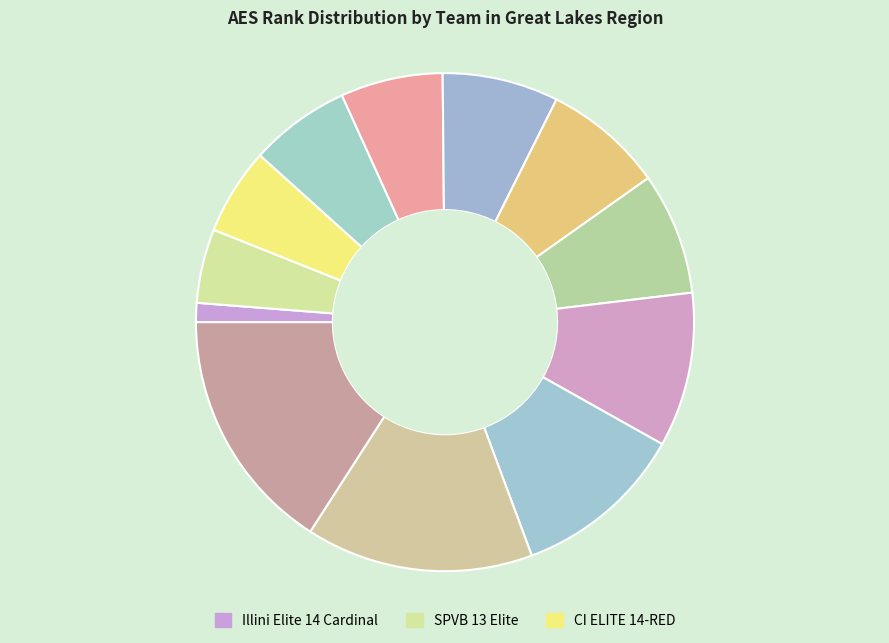

How many segments does this pie chart have?

12